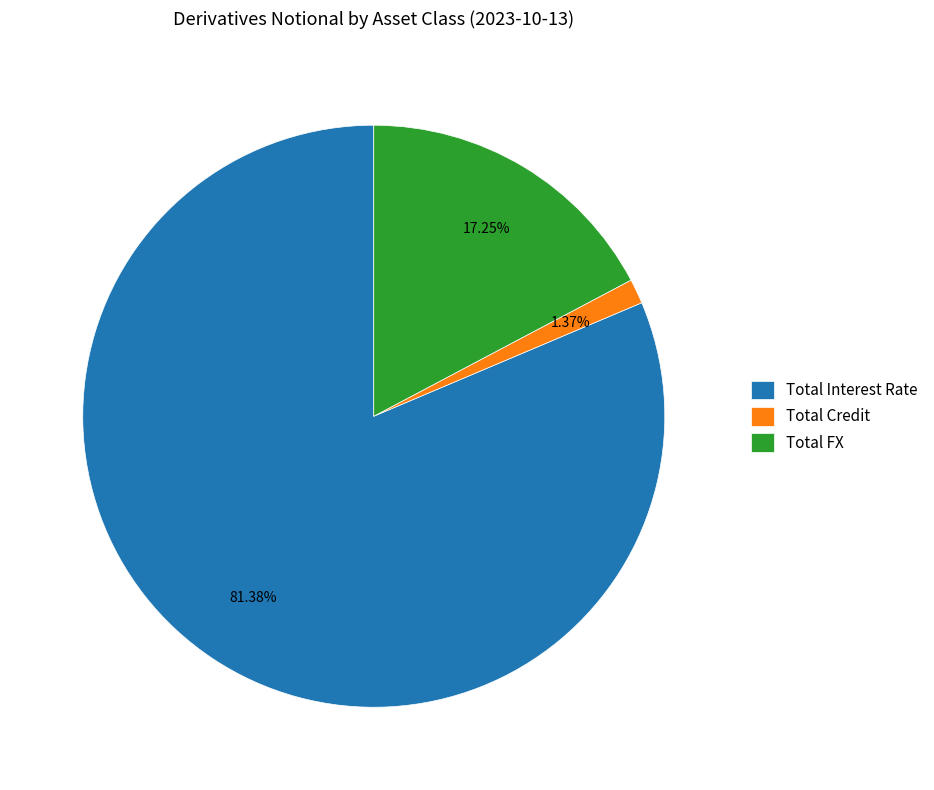

Between Total Interest Rate and Total FX, which is larger?

Total Interest Rate